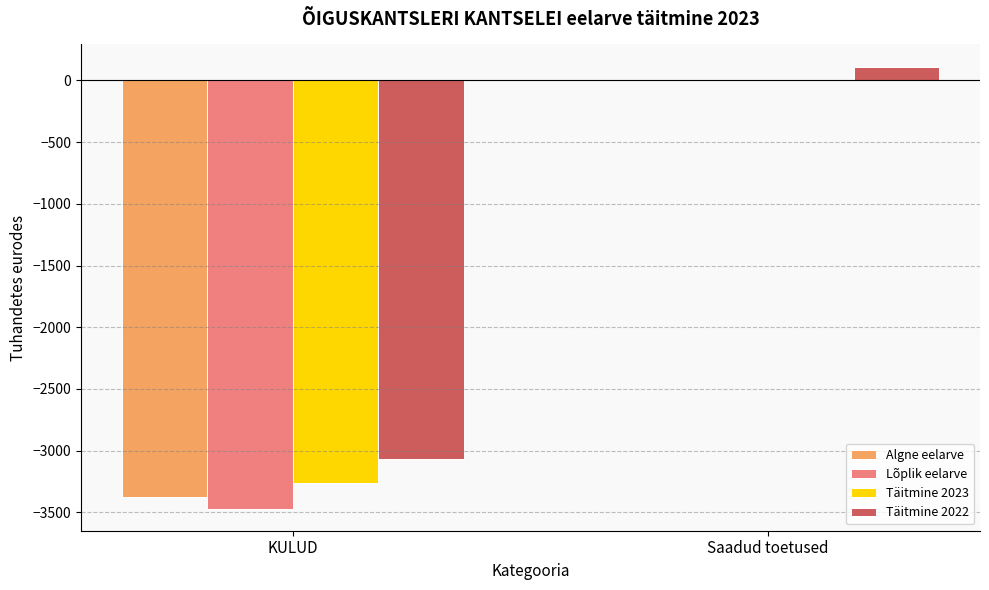

What is the greatest value displayed?

113